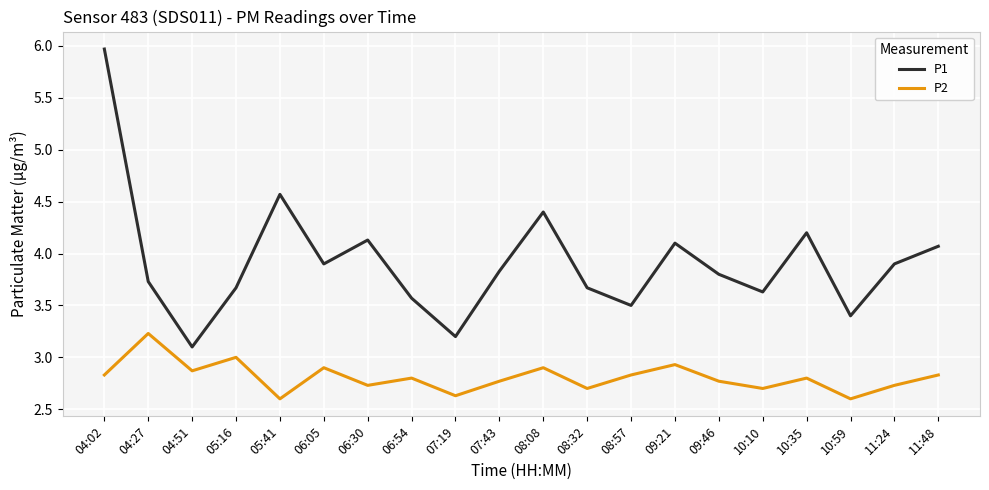

What are all the series names shown in the legend?

P1, P2